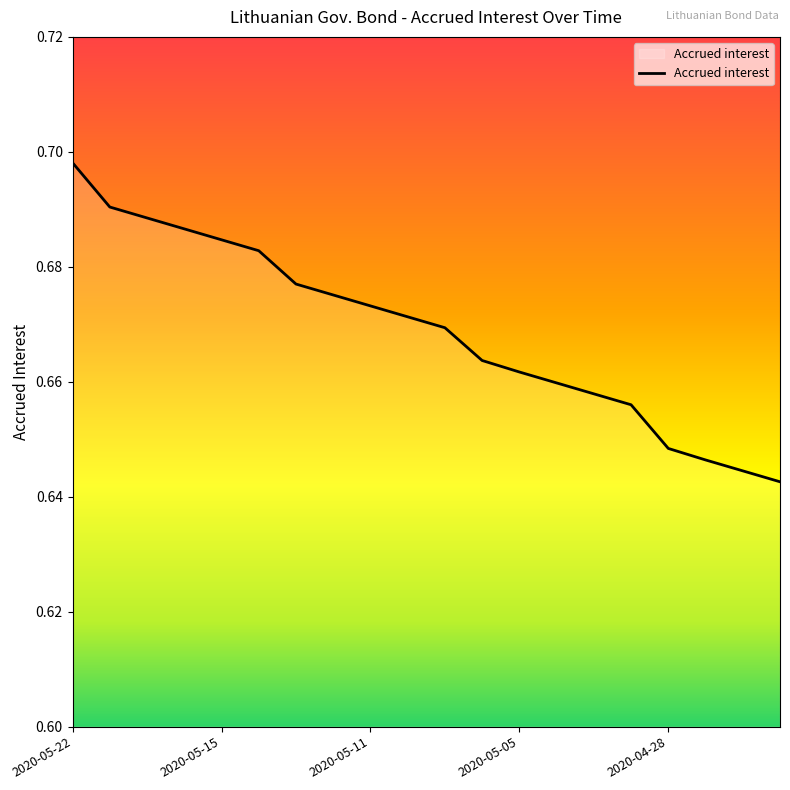

What is the label of the 17th point from the left?

2020-04-28